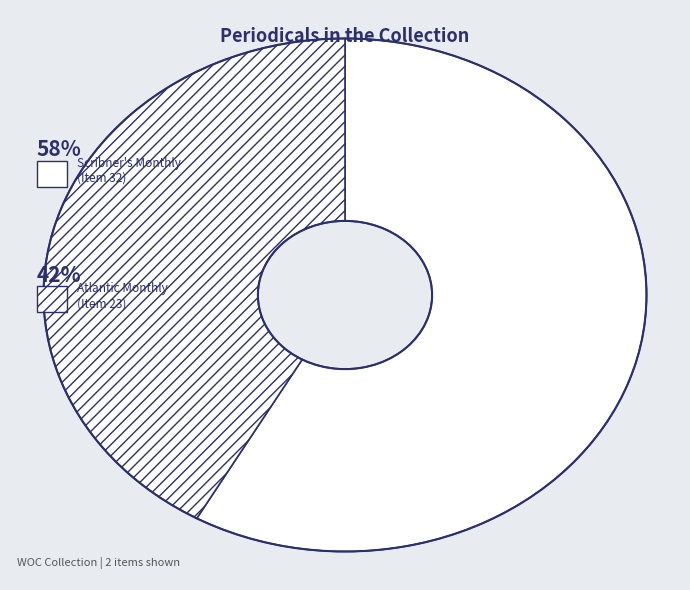

Which category has the smallest portion of the pie?

Atlantic Monthly (Item 23)